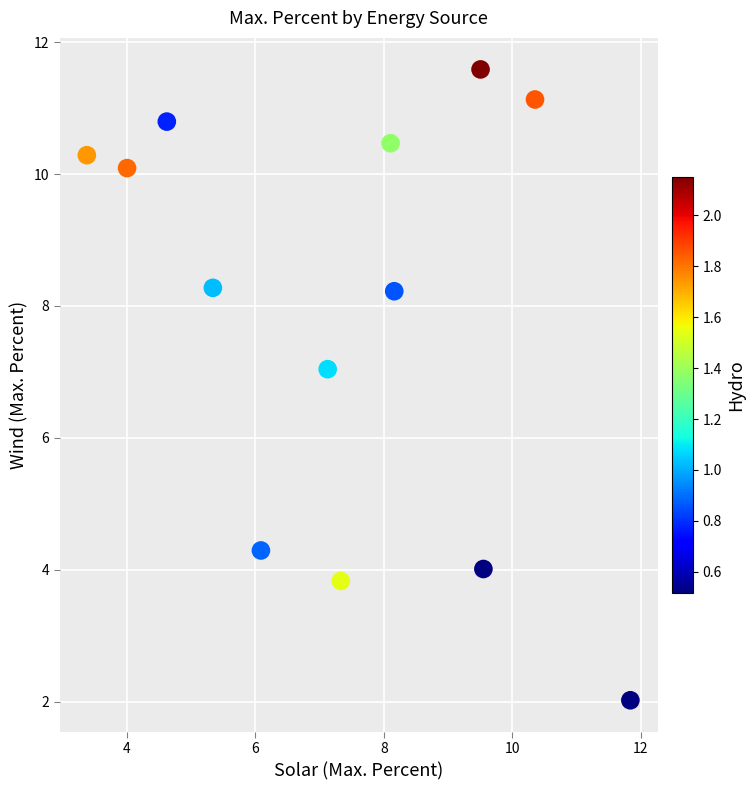

What Y value in the scatter plot is closest to 6?

7.0